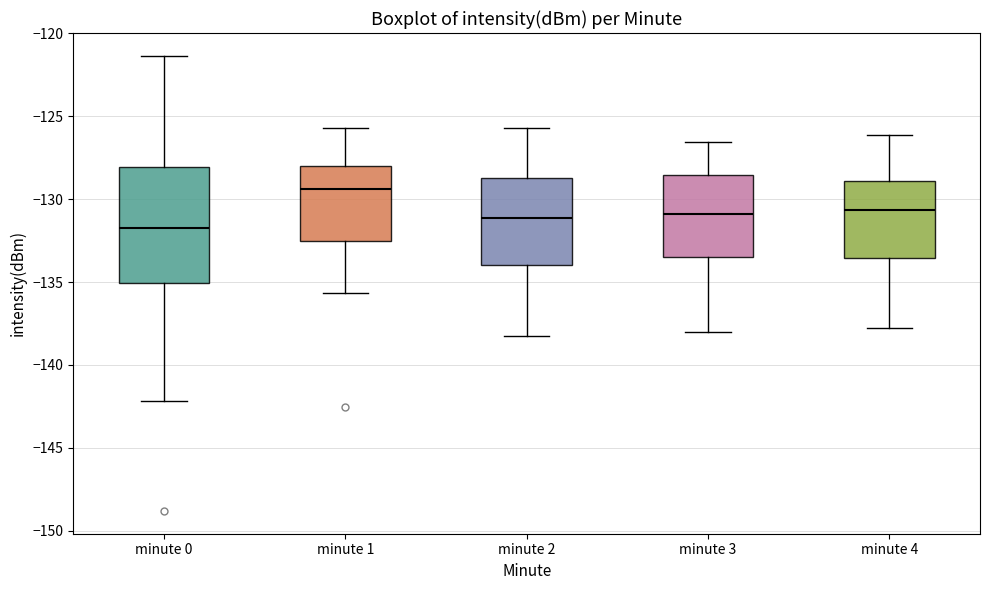

Which box has the highest median line?

minute 1